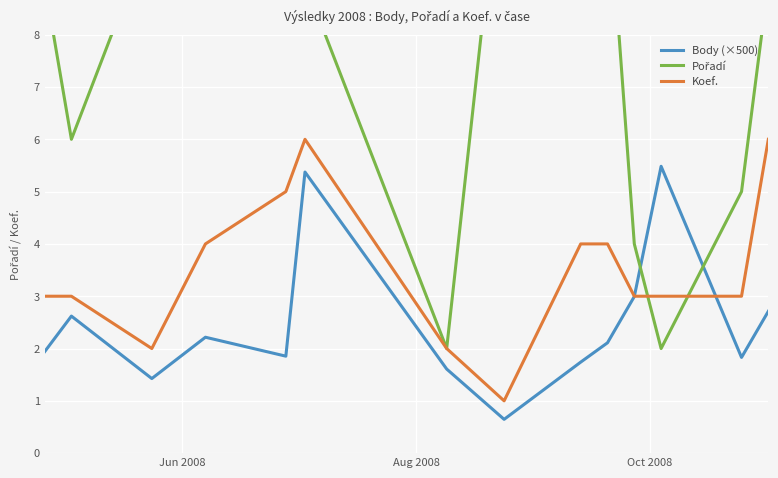

What is the highest value of the Koef. series?

6.0